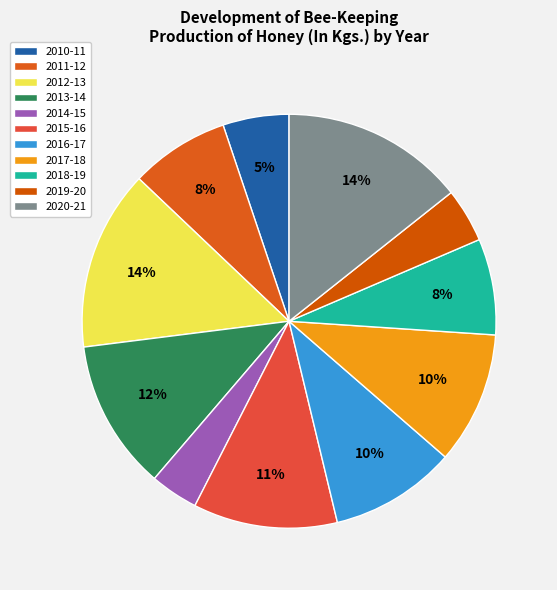

How many slices are in this pie chart?

11